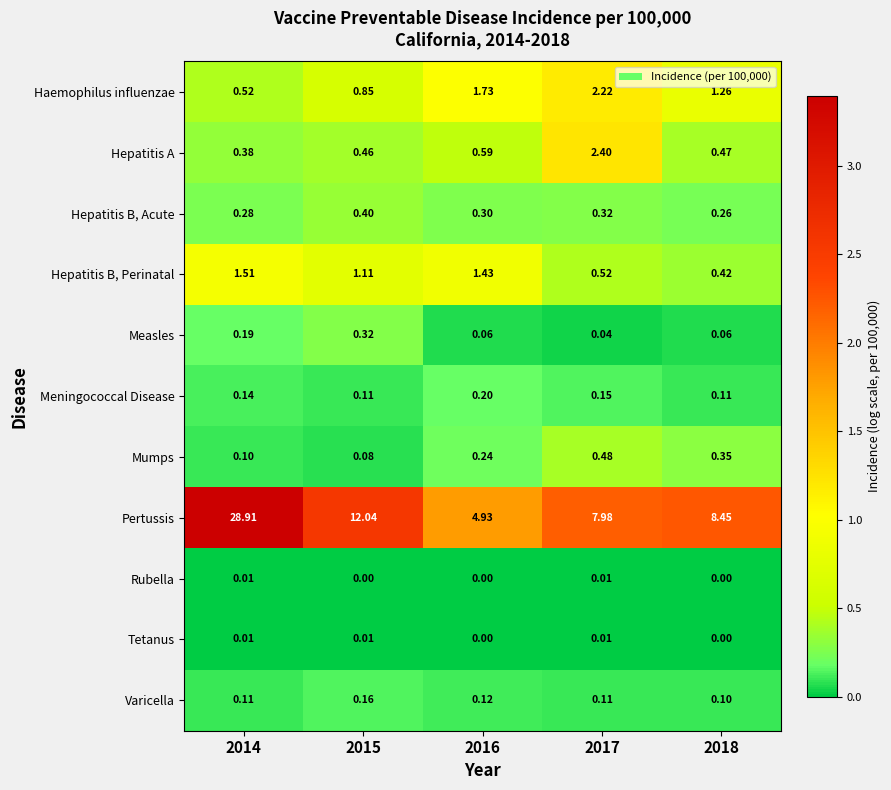

What is the maximum value shown in the chart?

28.9